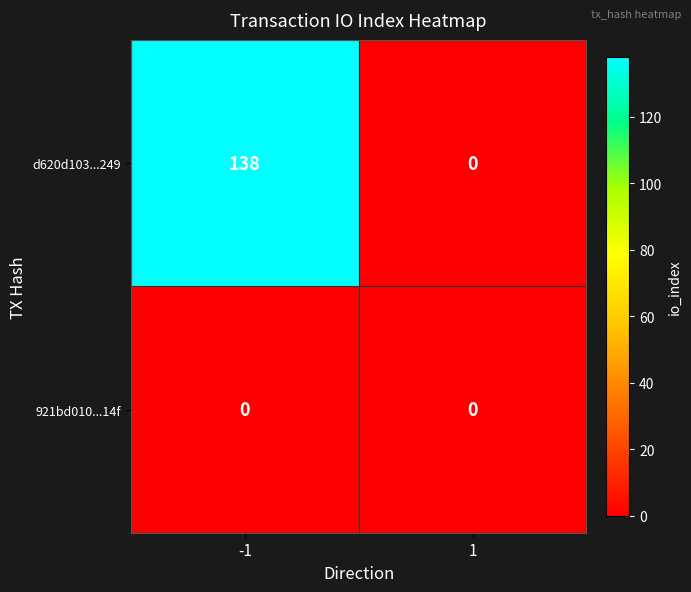

True or false: d620d103...249 has a value of 0 at 1.

True